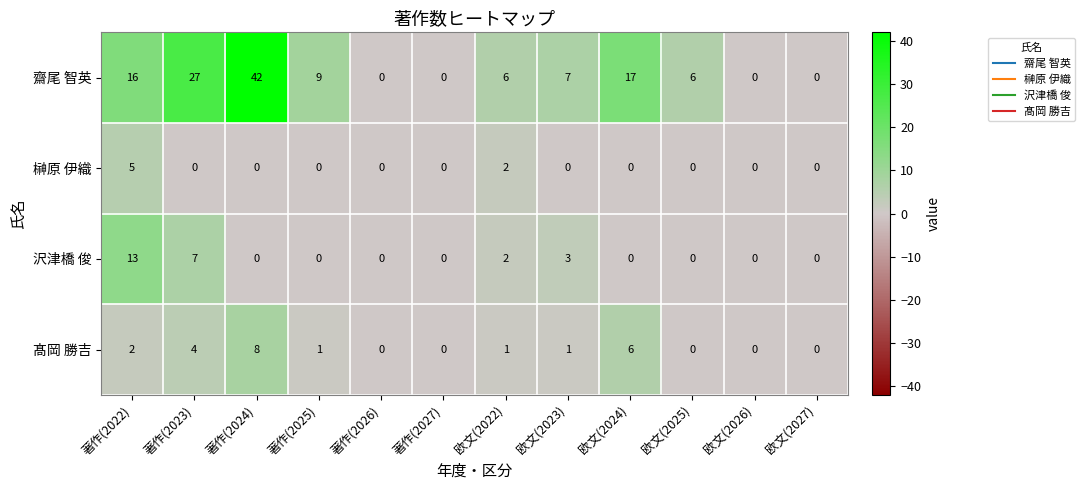

Rank the series by their maximum value, from highest to lowest.

齋尾 智英, 沢津橋 俊, 髙岡 勝吉, 榊原 伊織